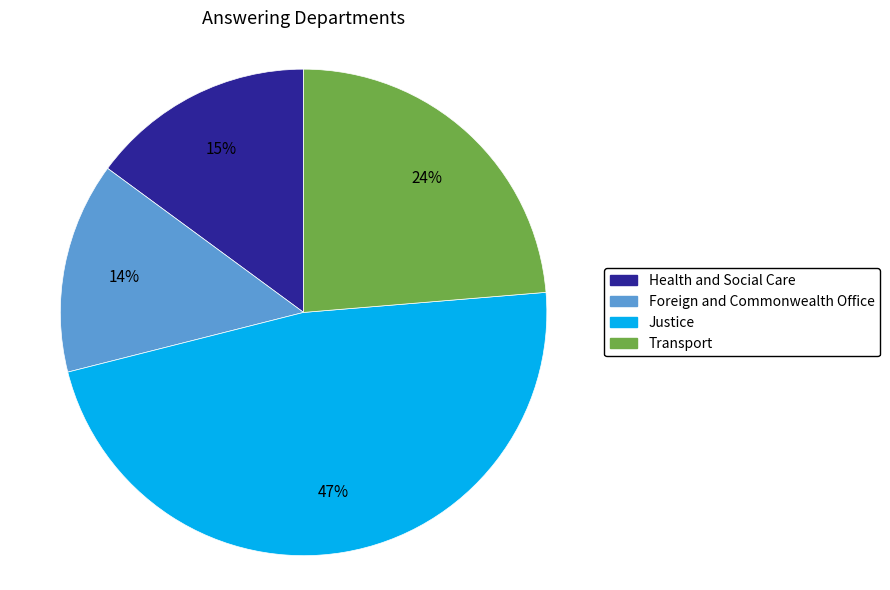

Is the sum of Health and Social Care and Justice greater than half?

Yes